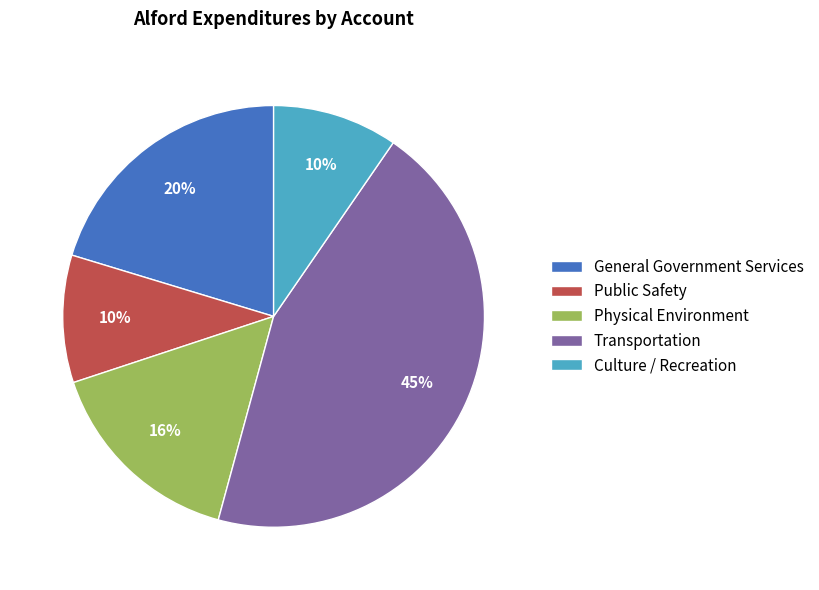

Is there any slice that represents more than half of the pie?

No